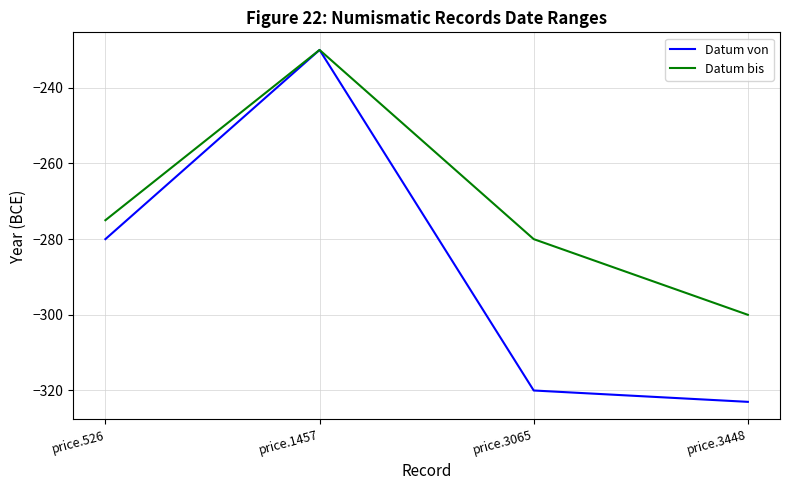

How many distinct data groups are displayed?

2